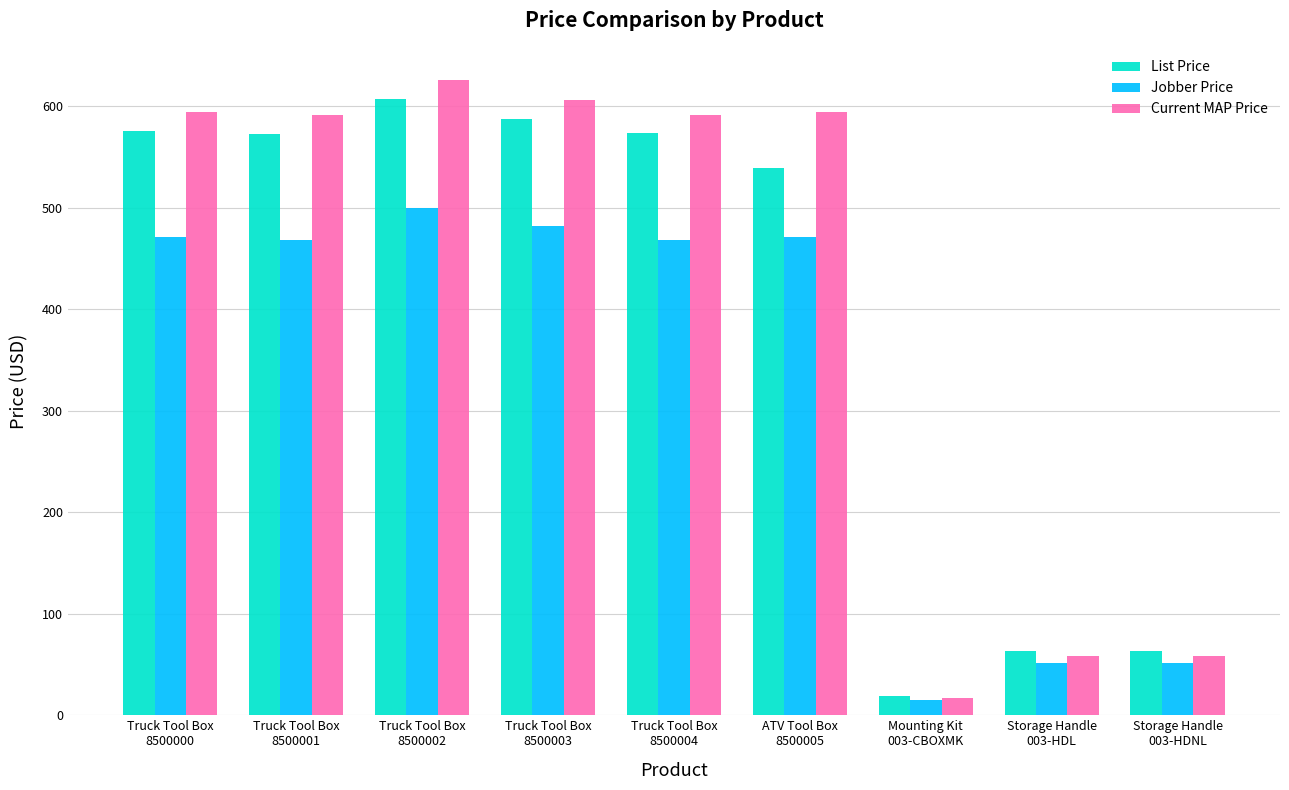

What is the sum of the List Price values at Storage Handle
003-HDL and Truck Tool Box
8500001?

635.7